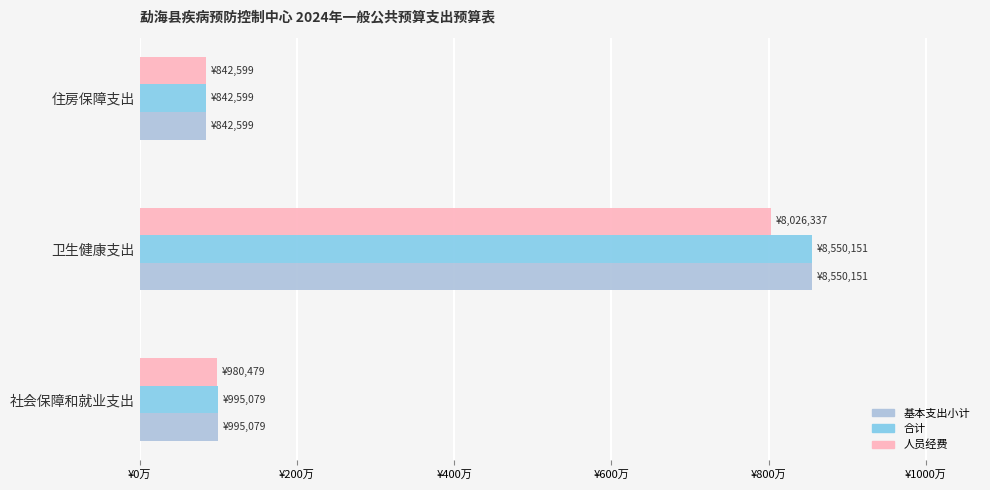

What are all the series names shown in the legend?

基本支出小计, 合计, 人员经费